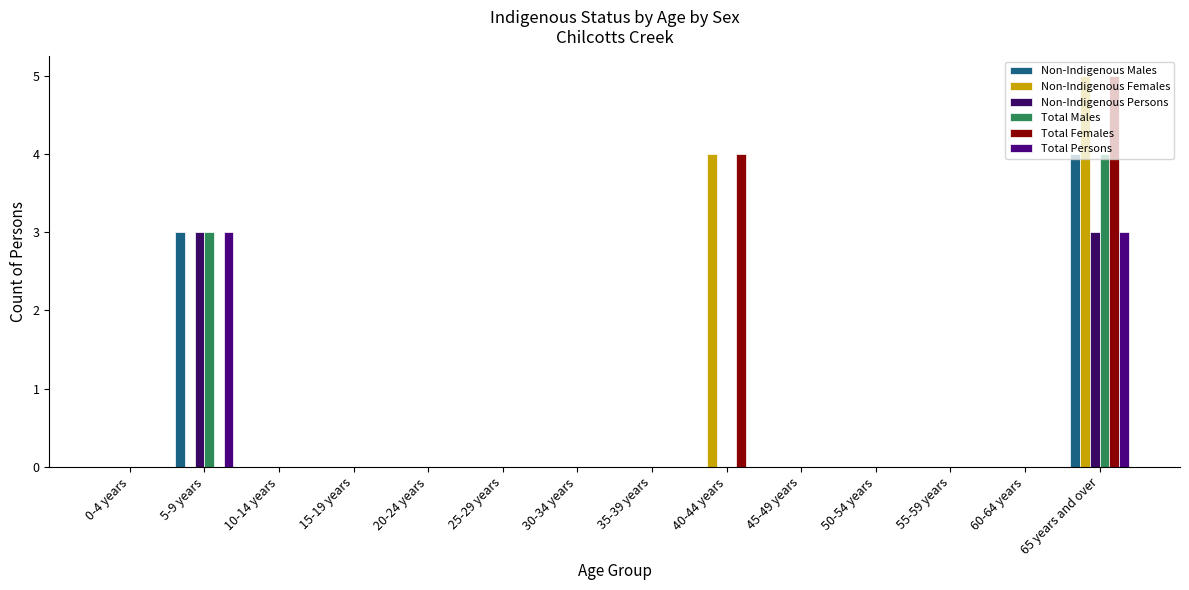

How many groups of bars are there?

14